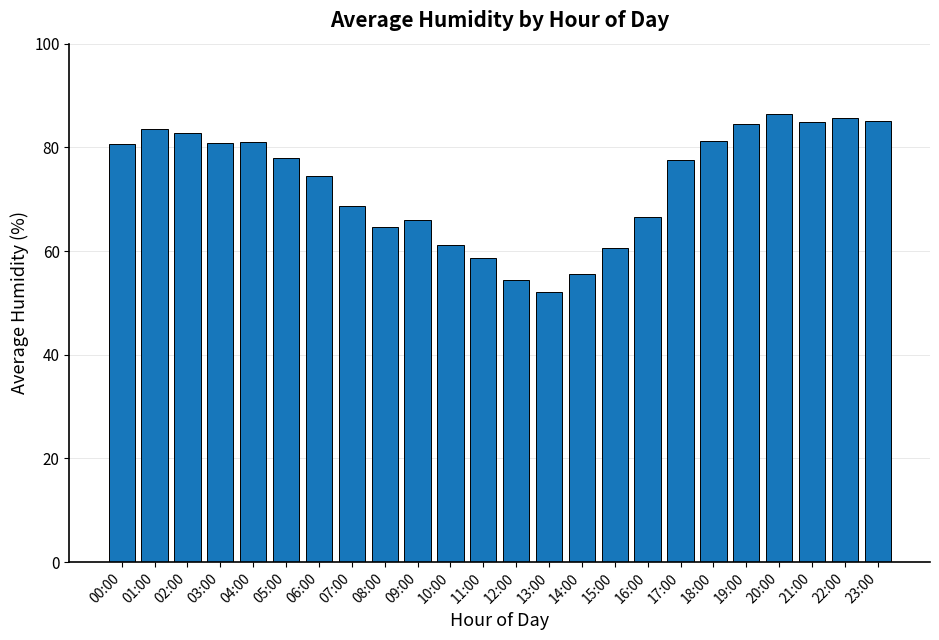

Are the bars horizontal?

No